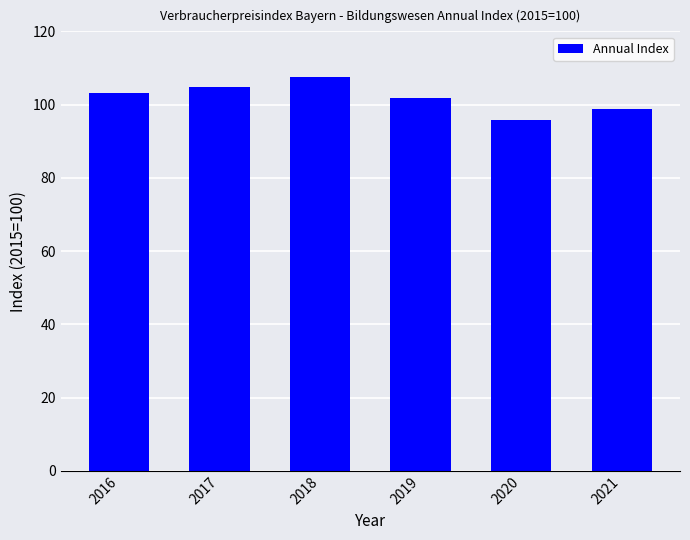

What is the difference between the maximum and second lowest values?

8.8